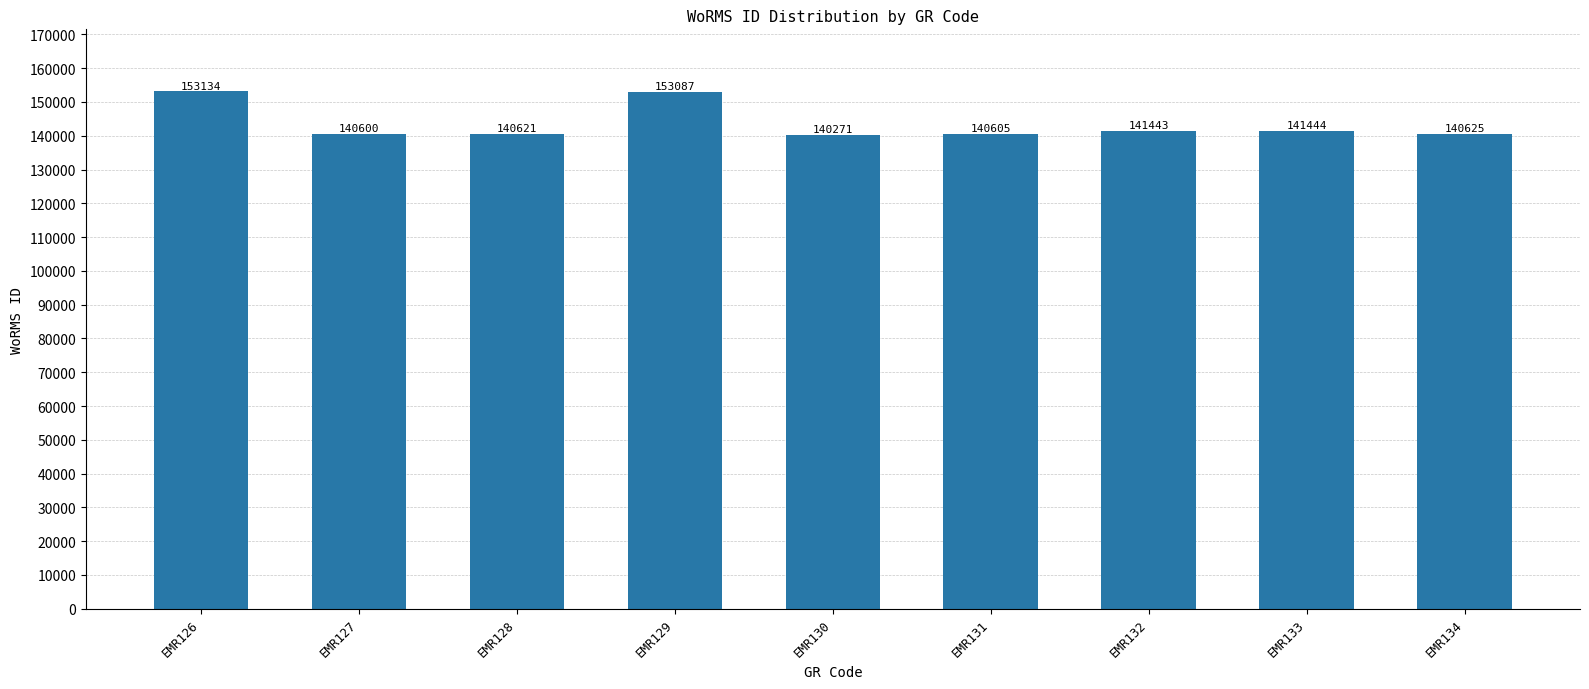

Rank the categories by value from lowest to highest.

EMR130, EMR127, EMR131, EMR128, EMR134, EMR132, EMR133, EMR129, EMR126